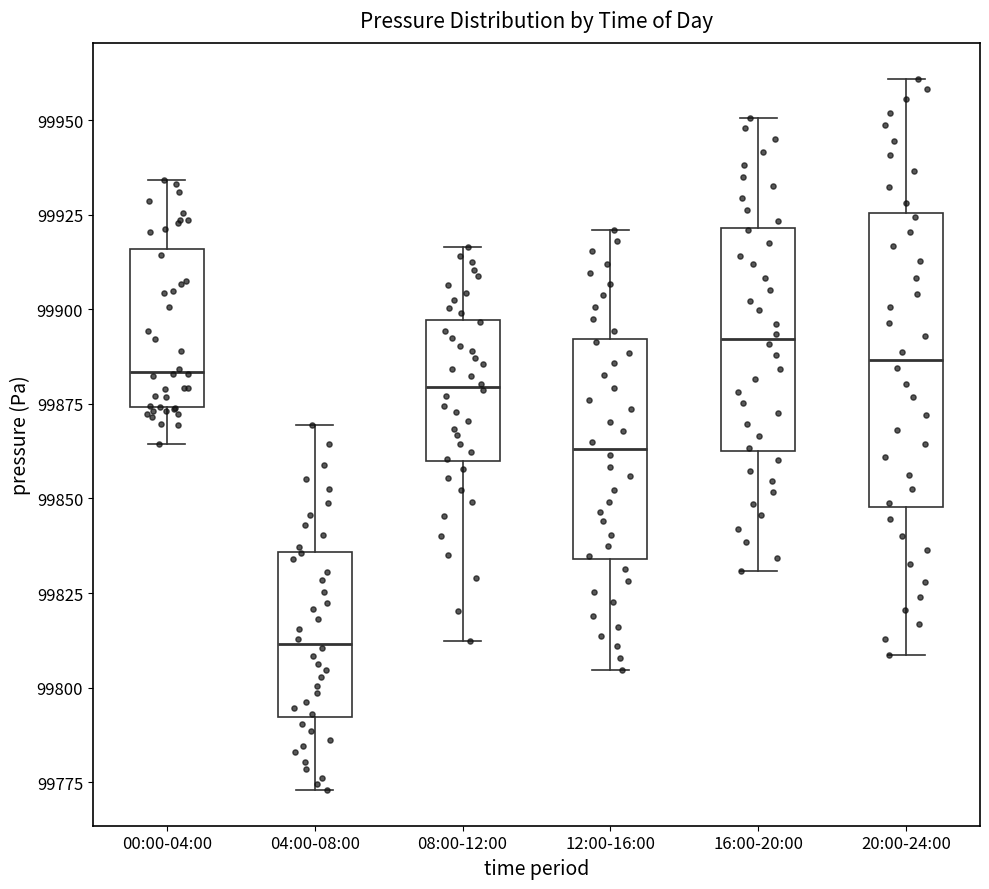

Comparing the boxes themselves (not the whiskers), which one is the tallest?

20:00-24:00